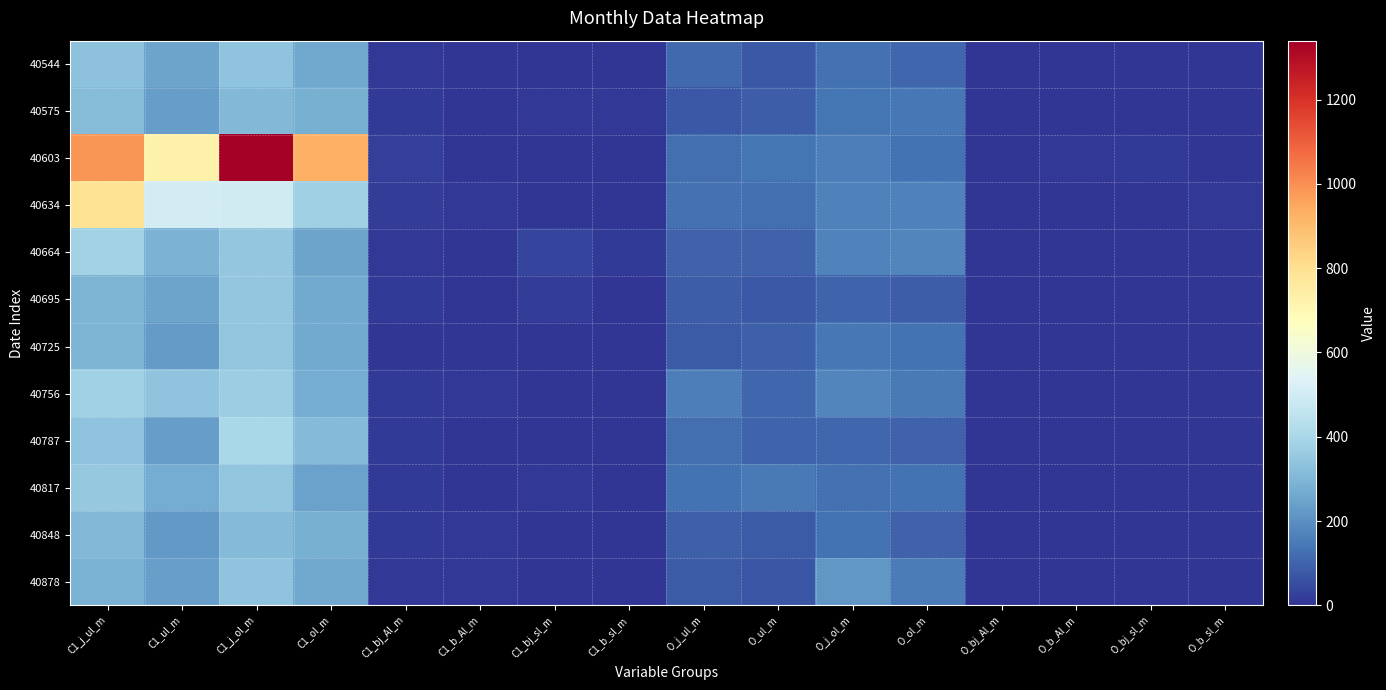

Count the number of data series in this chart.

12